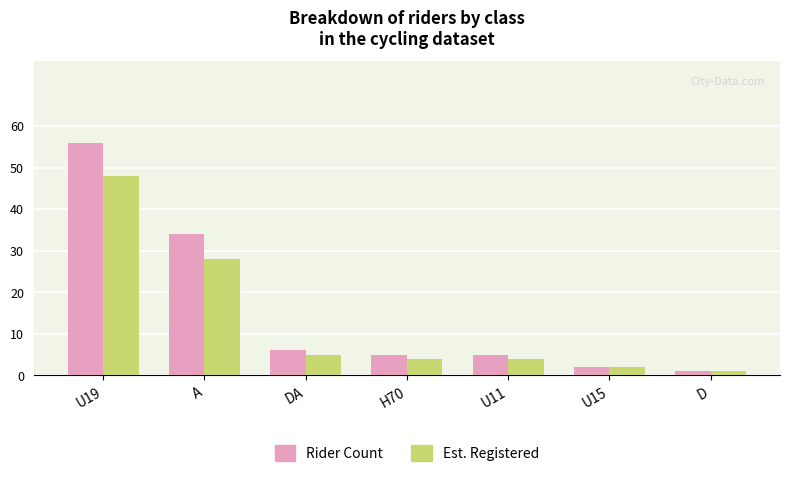

The value of Rider Count at A is 55. True or false?

False